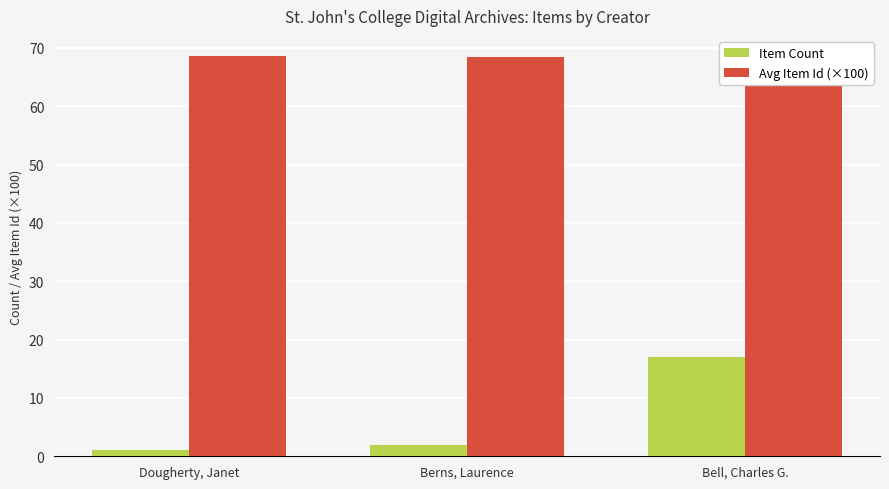

How many bars are there in each group?

2